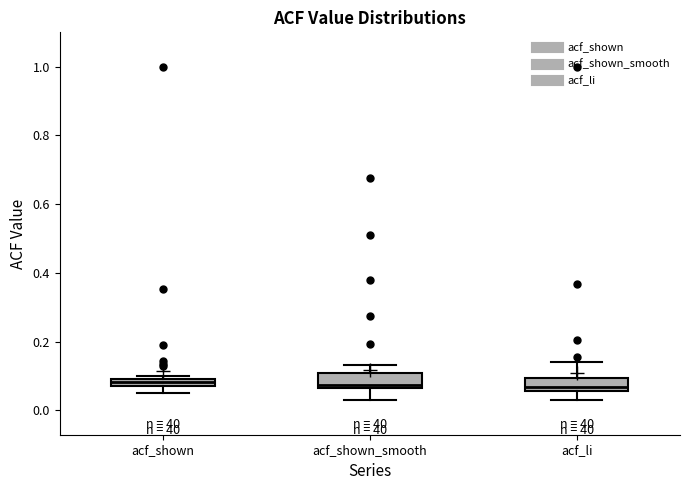

Where does the lower whisker of the box for acf_shown_smooth end on the y-axis? The values are not printed on the chart, so give them approximately, as read against the axis.

0.04